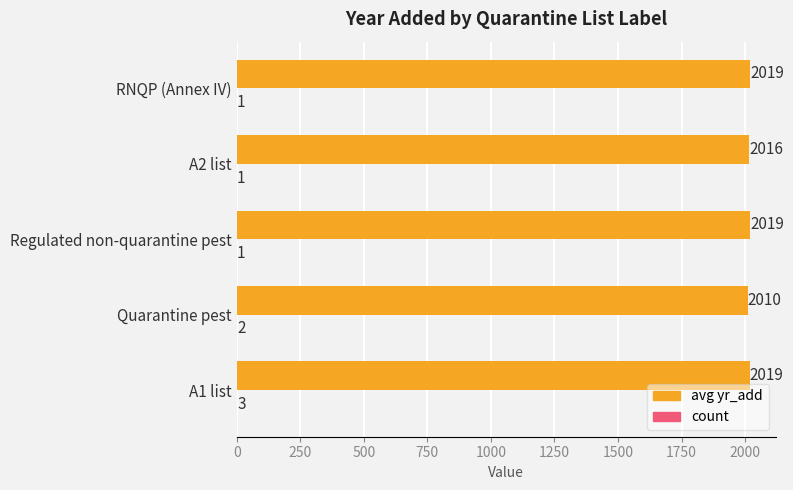

At which category is the sum across all series the highest?

A1 list